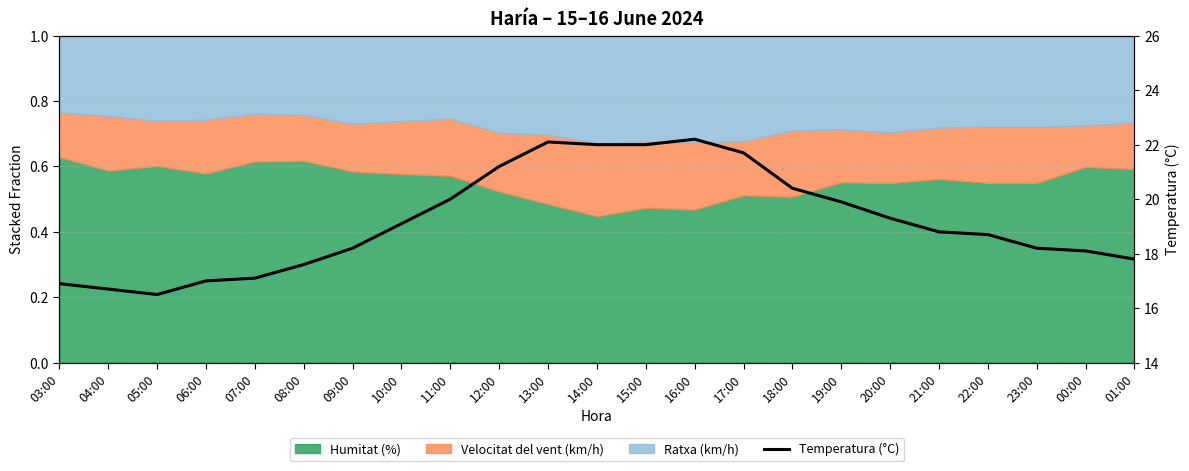

True or false: there are more than 0 points higher than both neighbors.

True